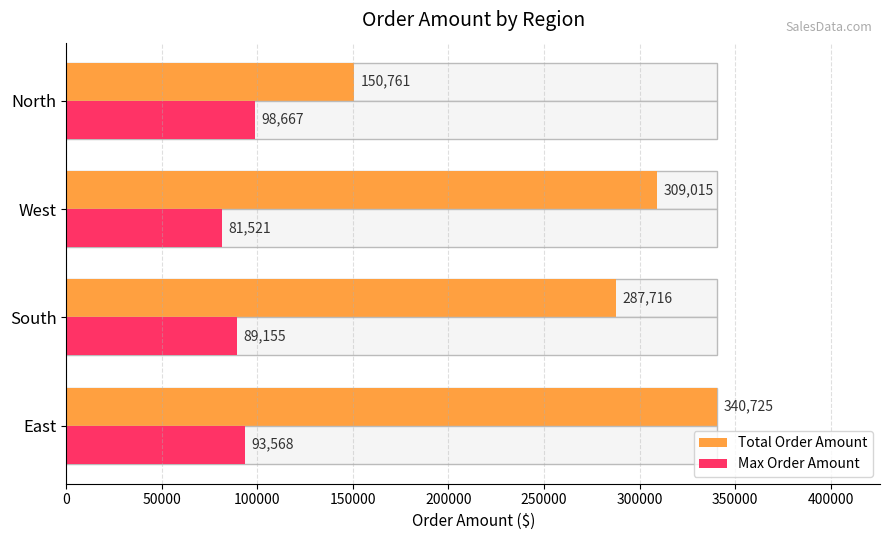

Which series has the largest total across all categories?

Total Order Amount